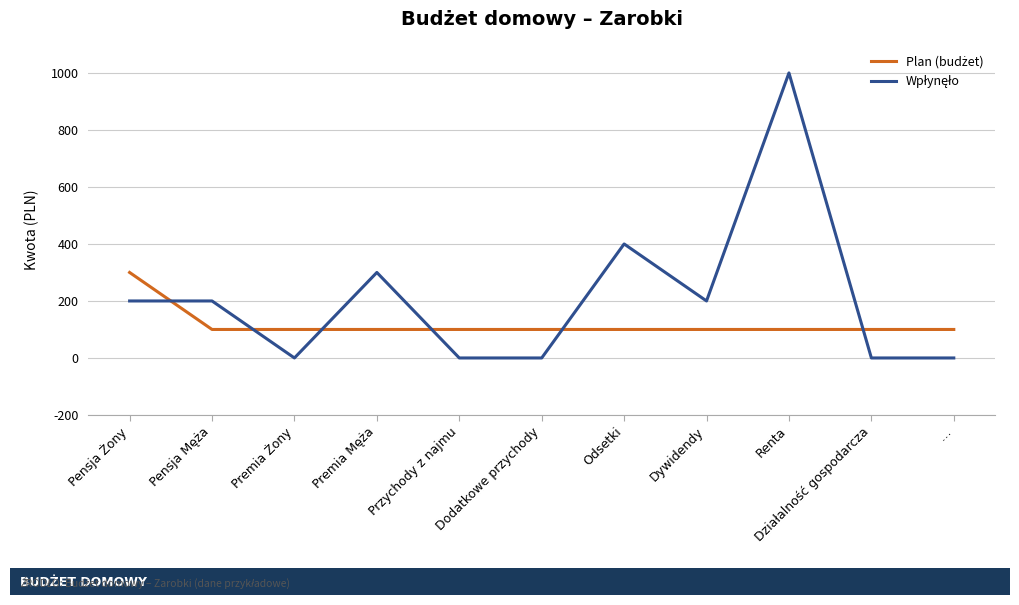

What is the greatest value displayed?

1000